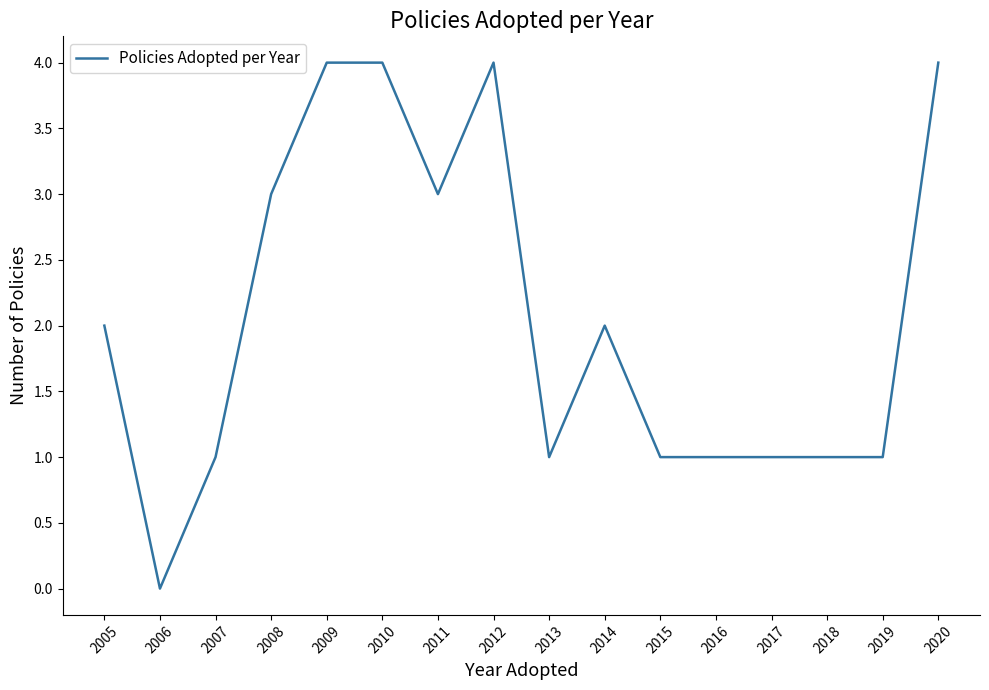

What is the maximum value shown in the chart?

4